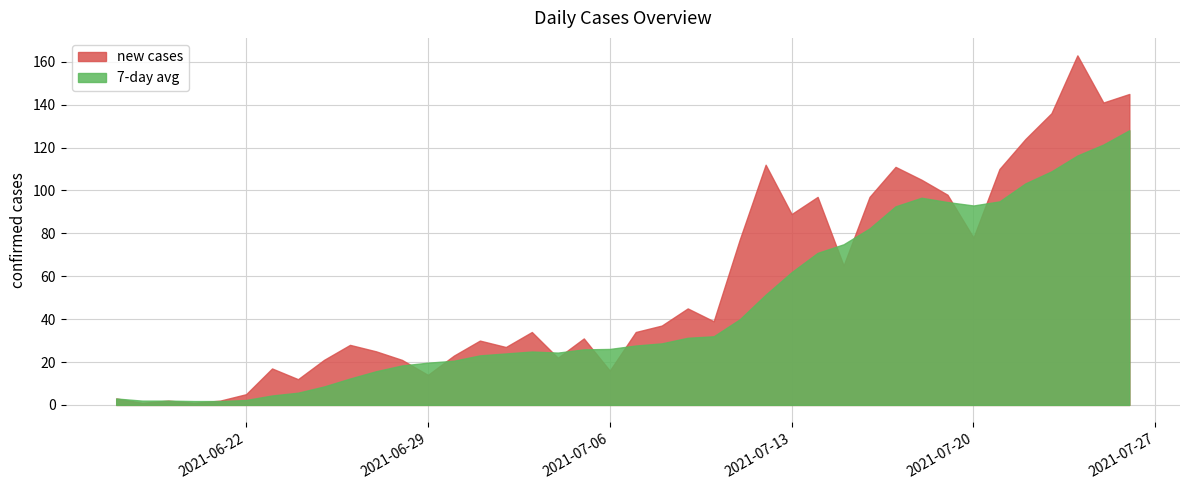

At which label is new cases closest to 82?

2021-07-20